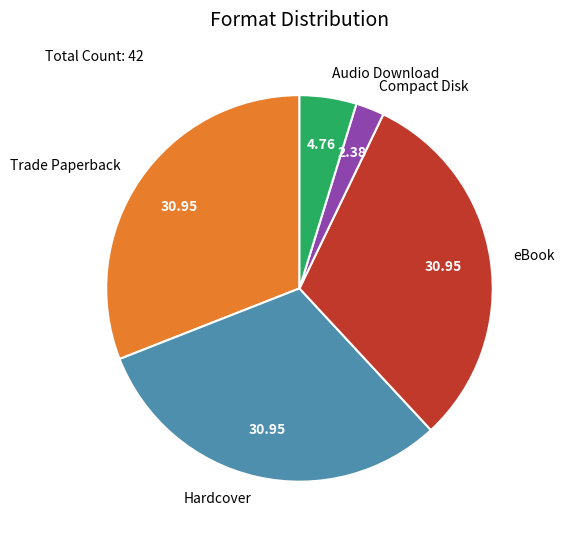

Which category has the smallest portion of the pie?

Compact Disk